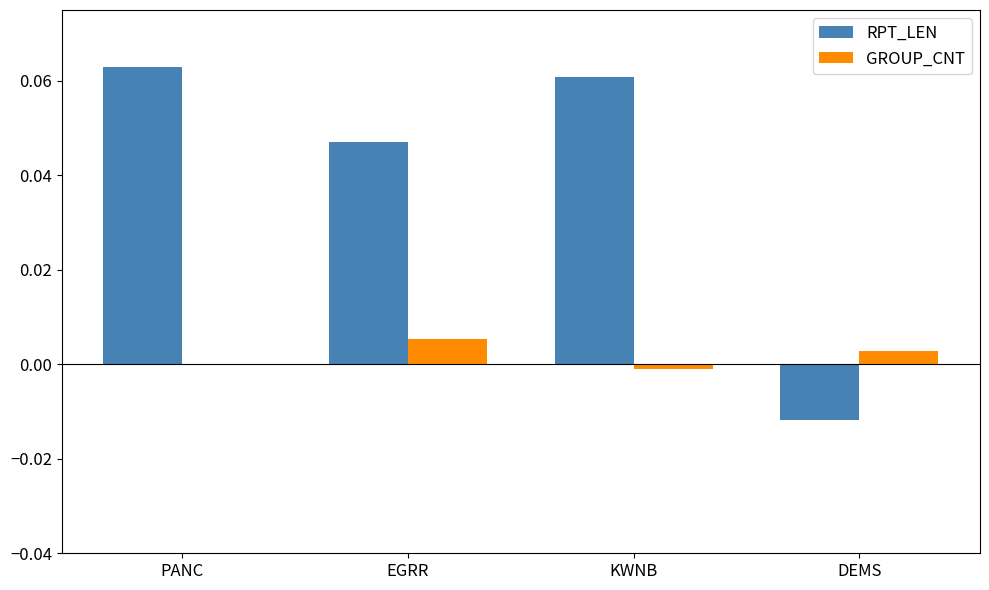

Count the number of categories in the chart.

4